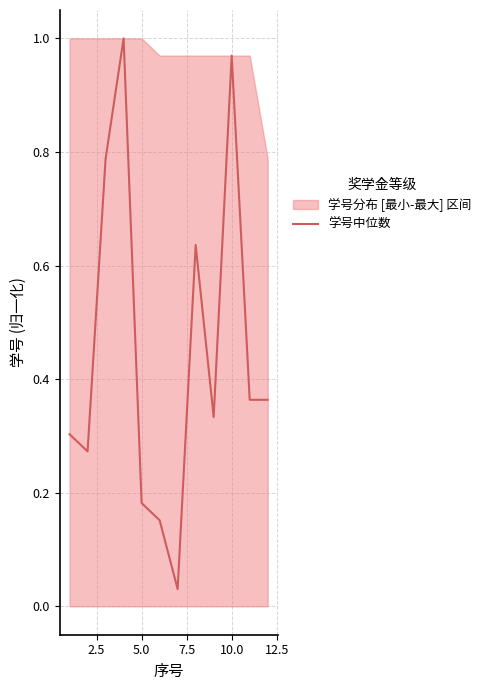

True or false: 学号中位数 has a value of 1.5 at 10.0.

False